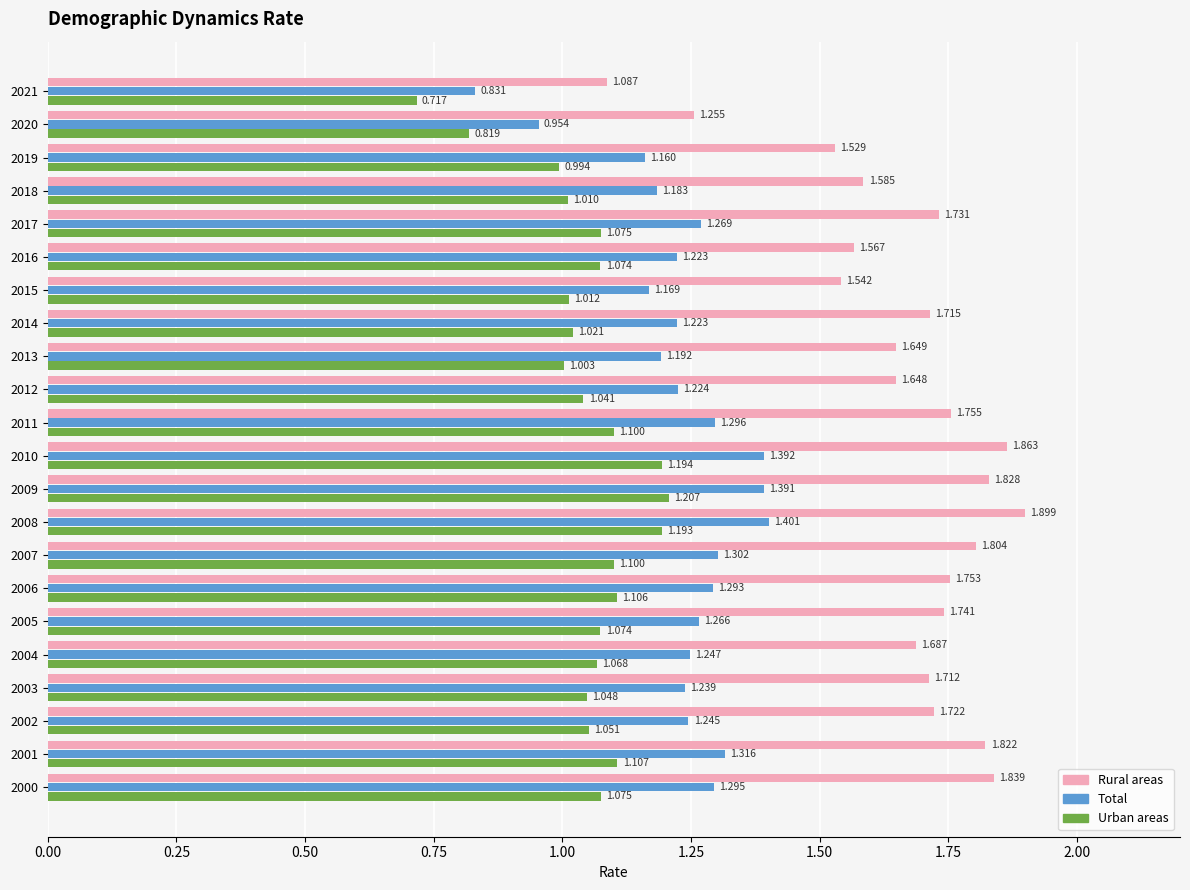

Which series has the largest range (max minus min)?

Rural areas